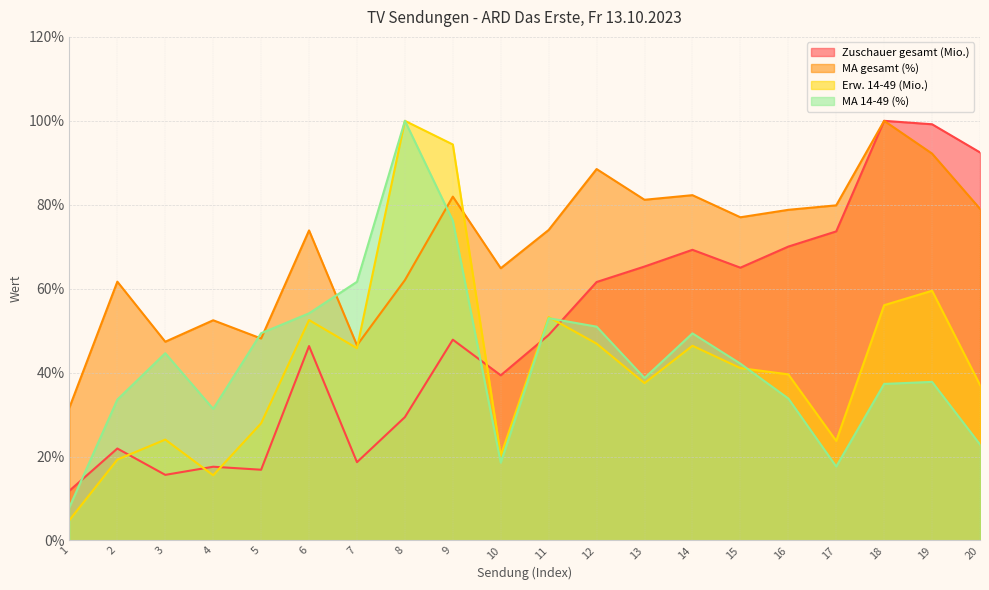

At how many categories does at least one series exceed 34?

19